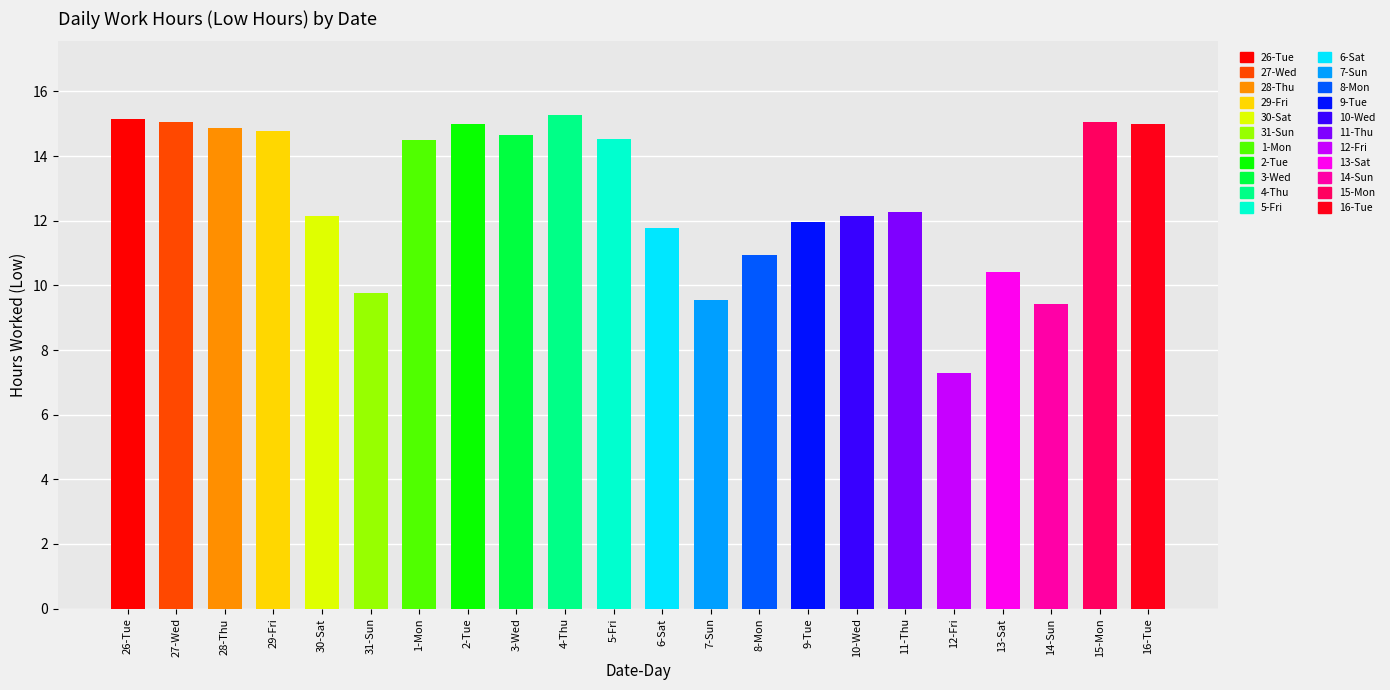

Does the chart contain stacked bars?

No